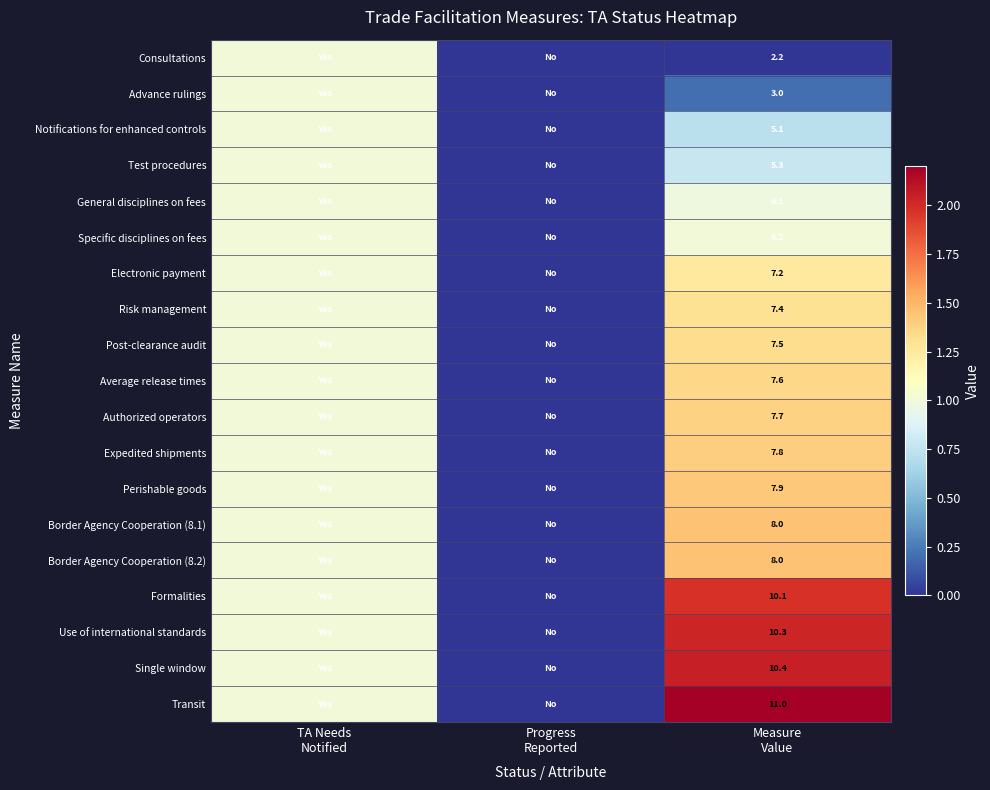

At which category is the sum across all series the highest?

Measure
Value